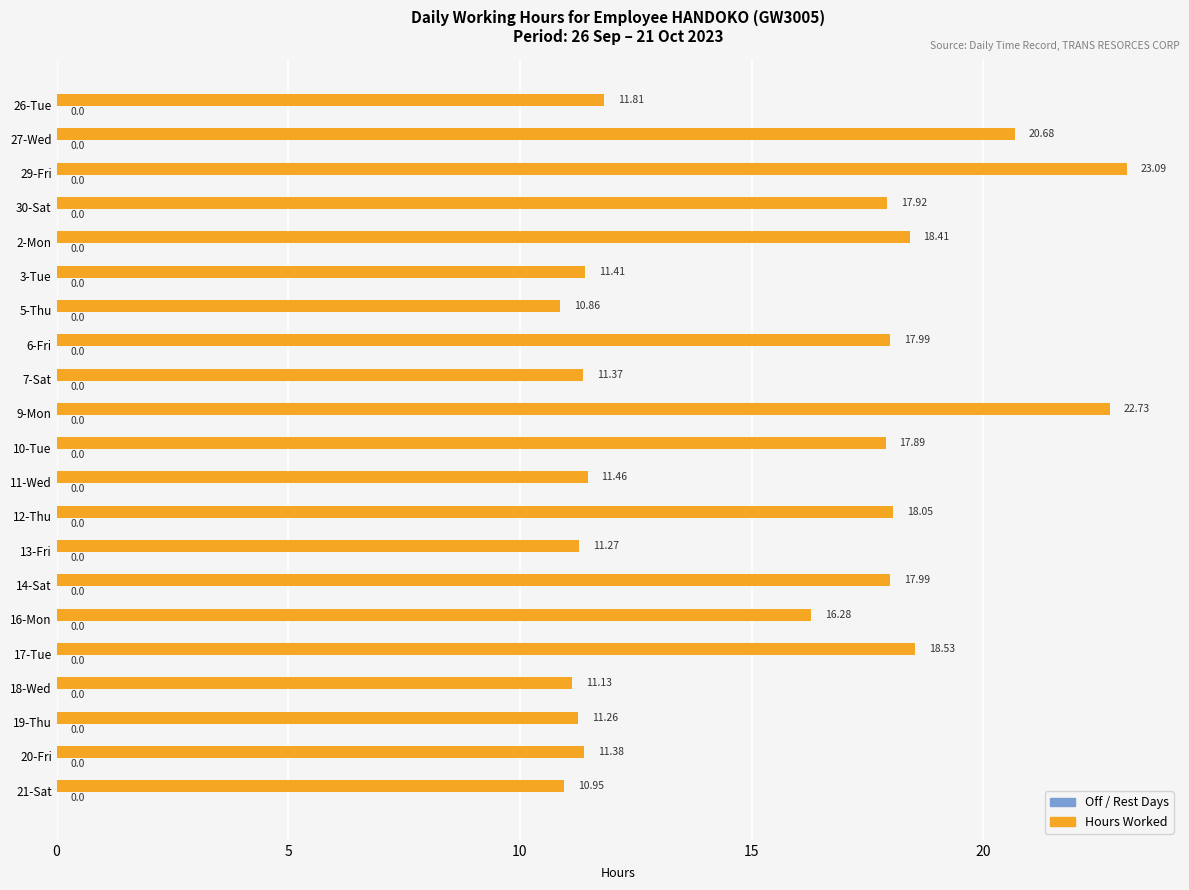

What is the average value?

15.4